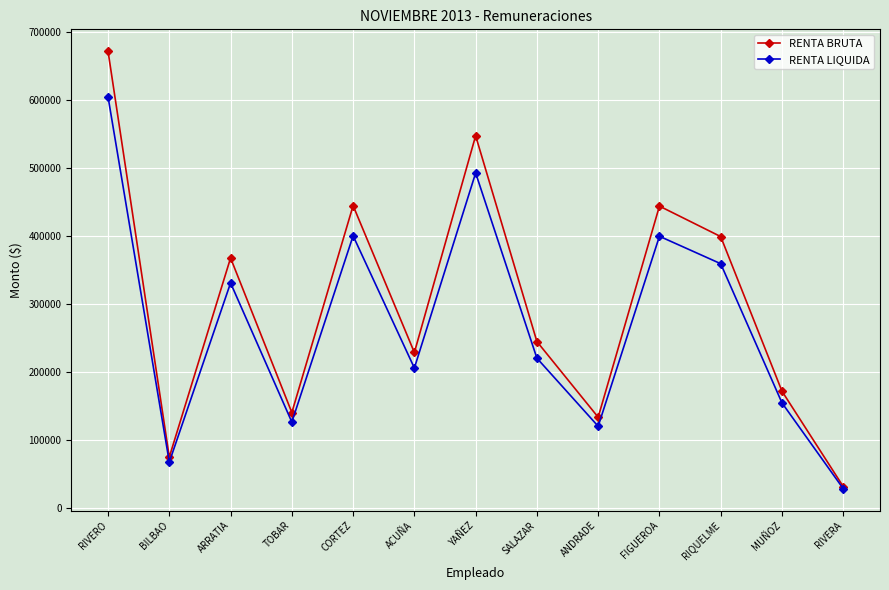

Where is the first local maximum for RENTA LIQUIDA?

ARRATIA